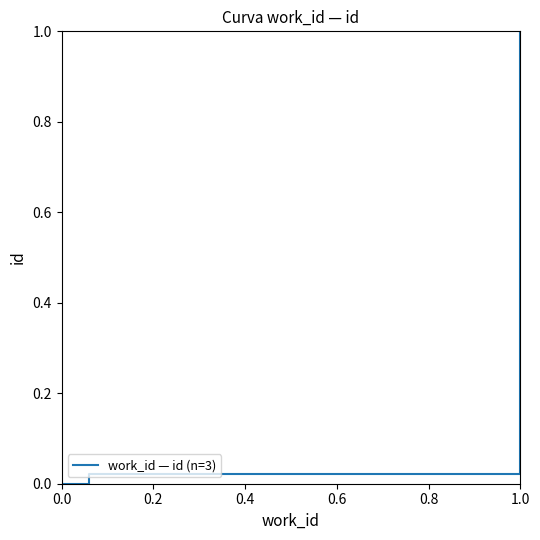

Does the chart have visible grid lines?

No